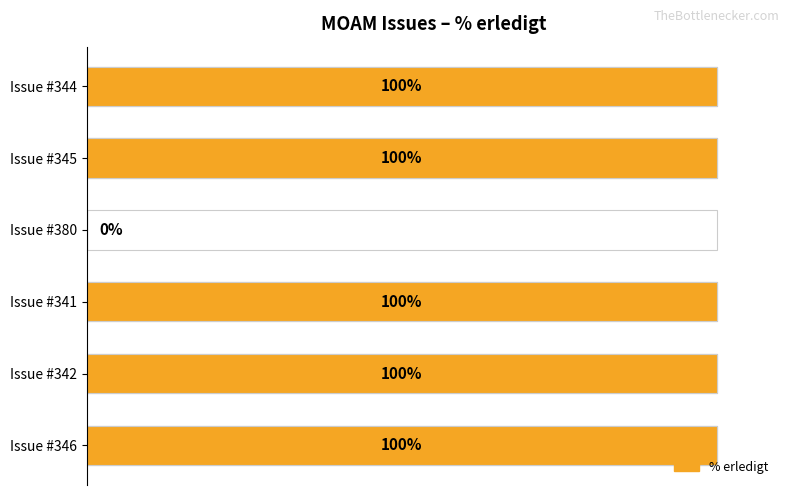

Count the number of categories in the chart.

6